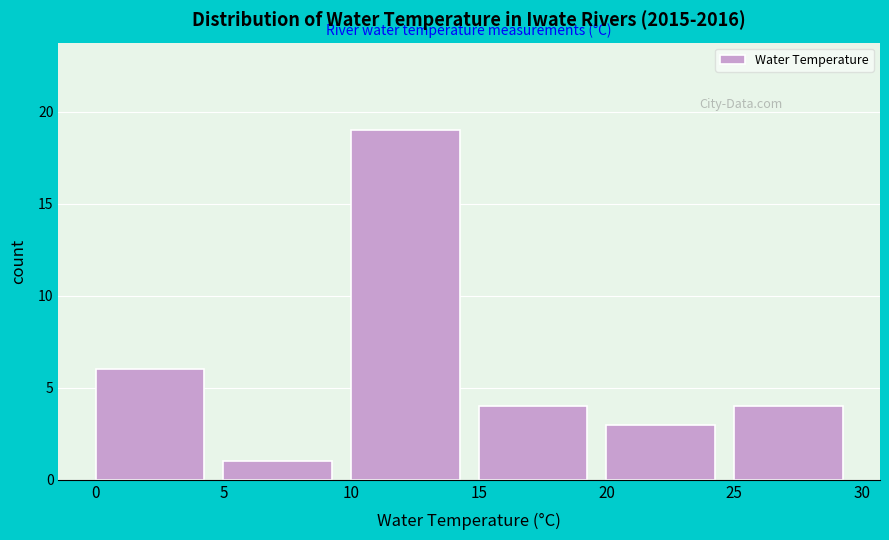

Over which range of the x-axis is the bar tallest?

10 to 15